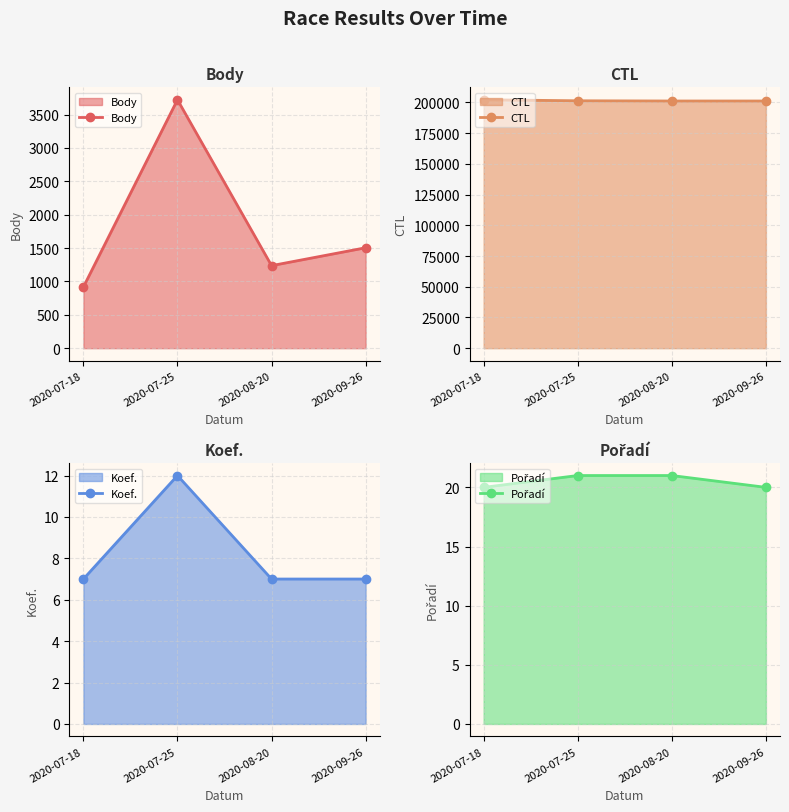

What is the sum of the CTL values at 2020-08-20 and 2020-07-18?

403311